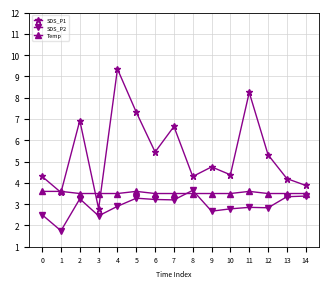

At which label is SDS_P1 closest to 6?

6